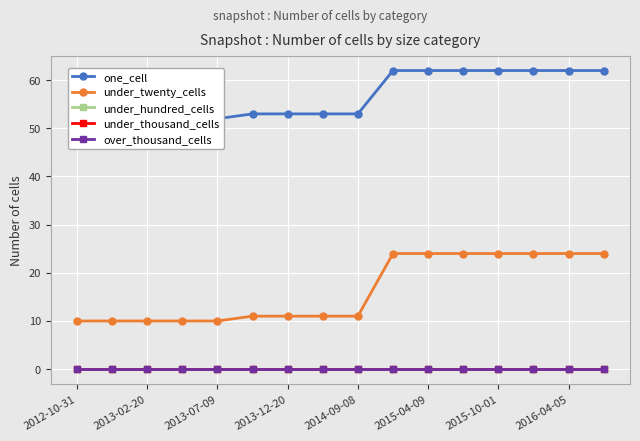

At which label is under_thousand_cells closest to 0?

2012-10-31